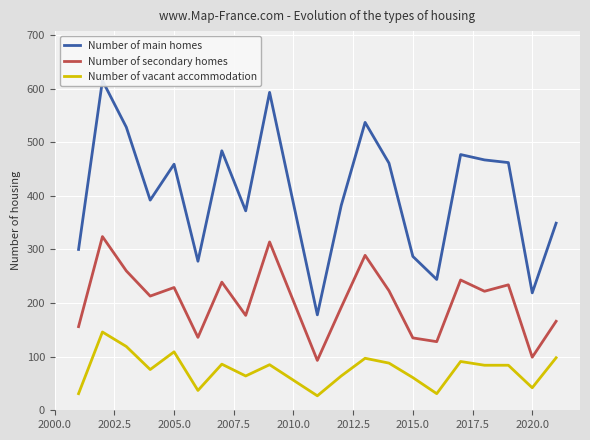

Is it true that Number of secondary homes equals 142 at 2020.0?

False